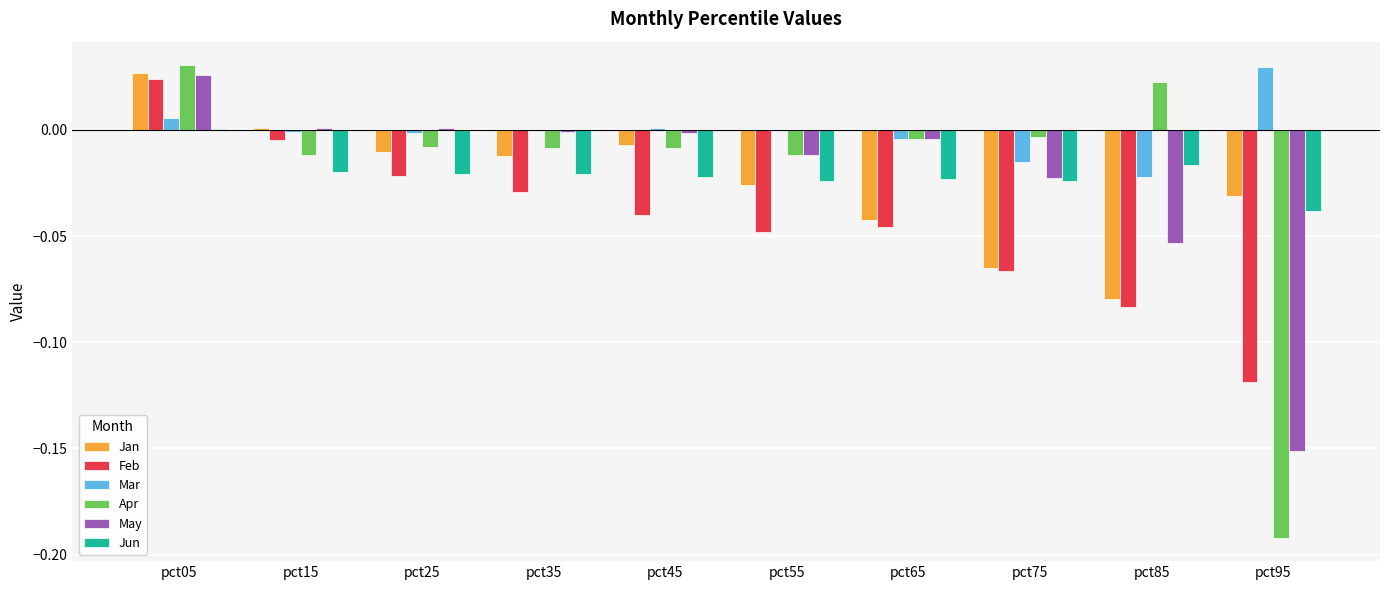

How many distinct data groups are displayed?

6